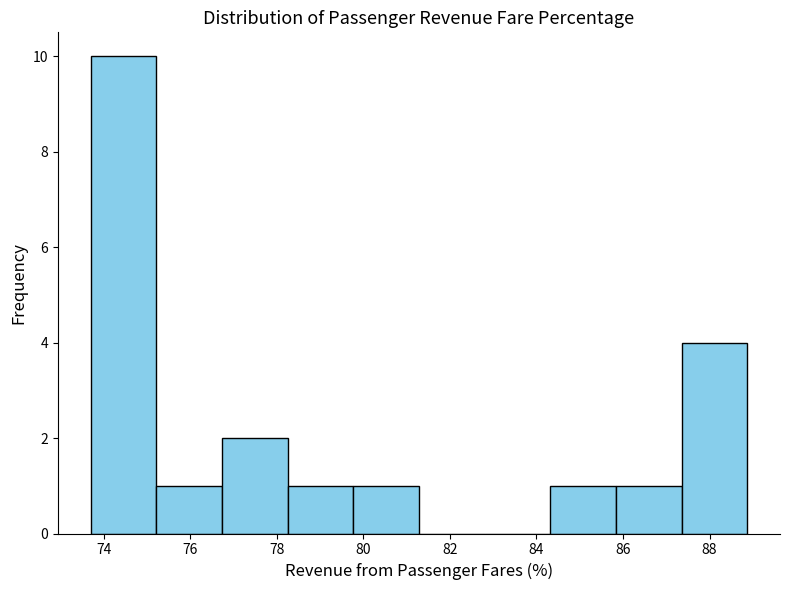

Over which range of the x-axis is the bar tallest?

73.8 to 75.2